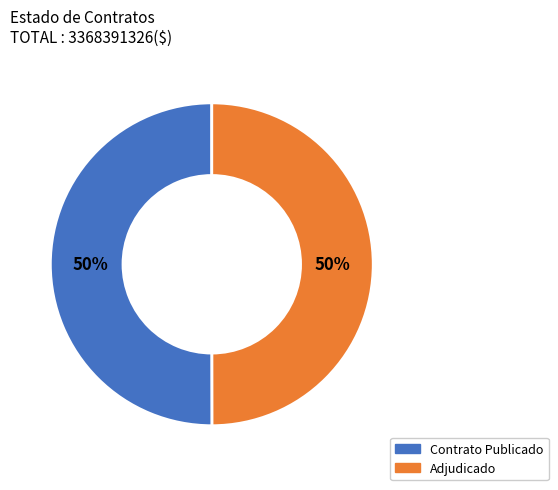

How many slices are in this pie chart?

2